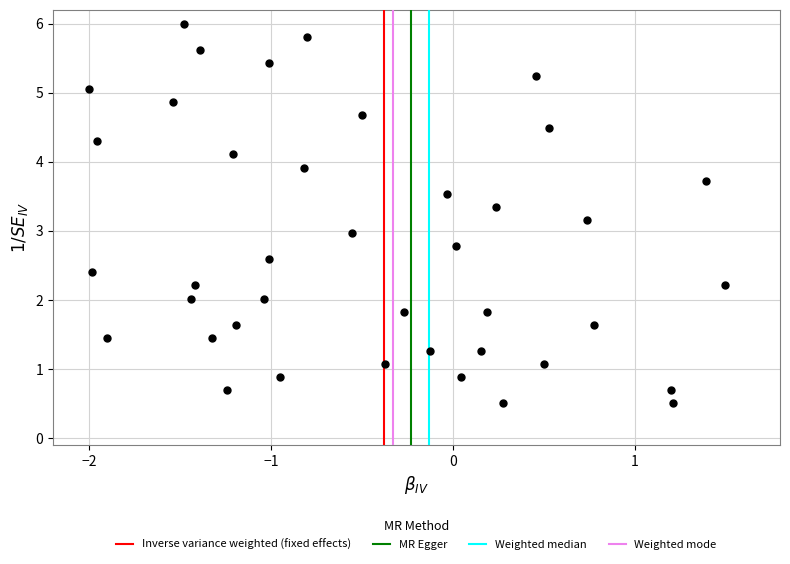

What is the range of X values (max minus min)?

3.5